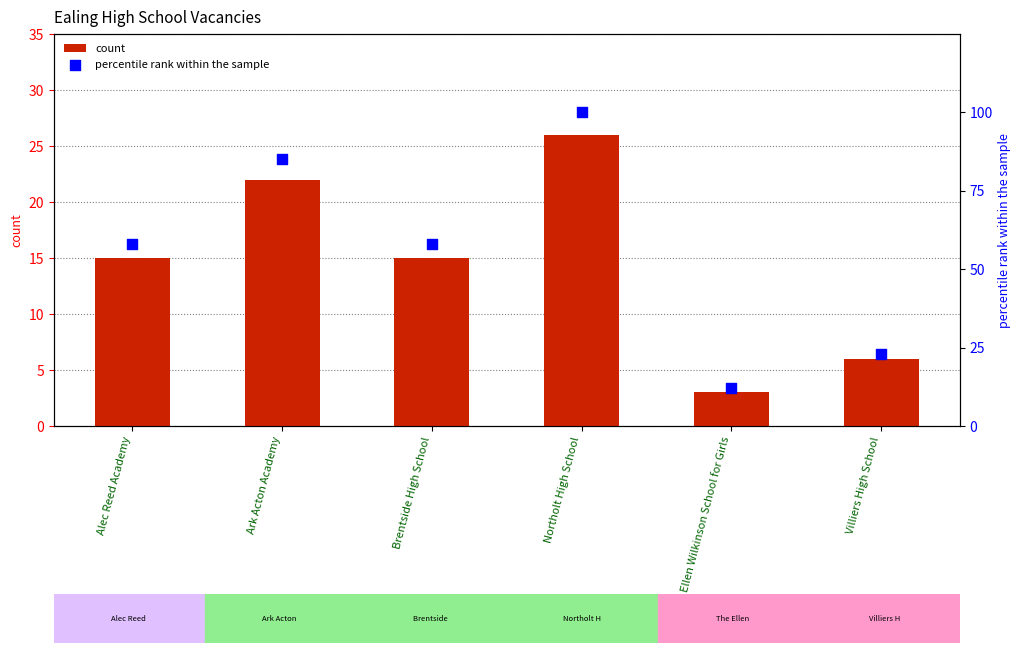

Which series has the largest total across all categories?

percentile rank within the sample